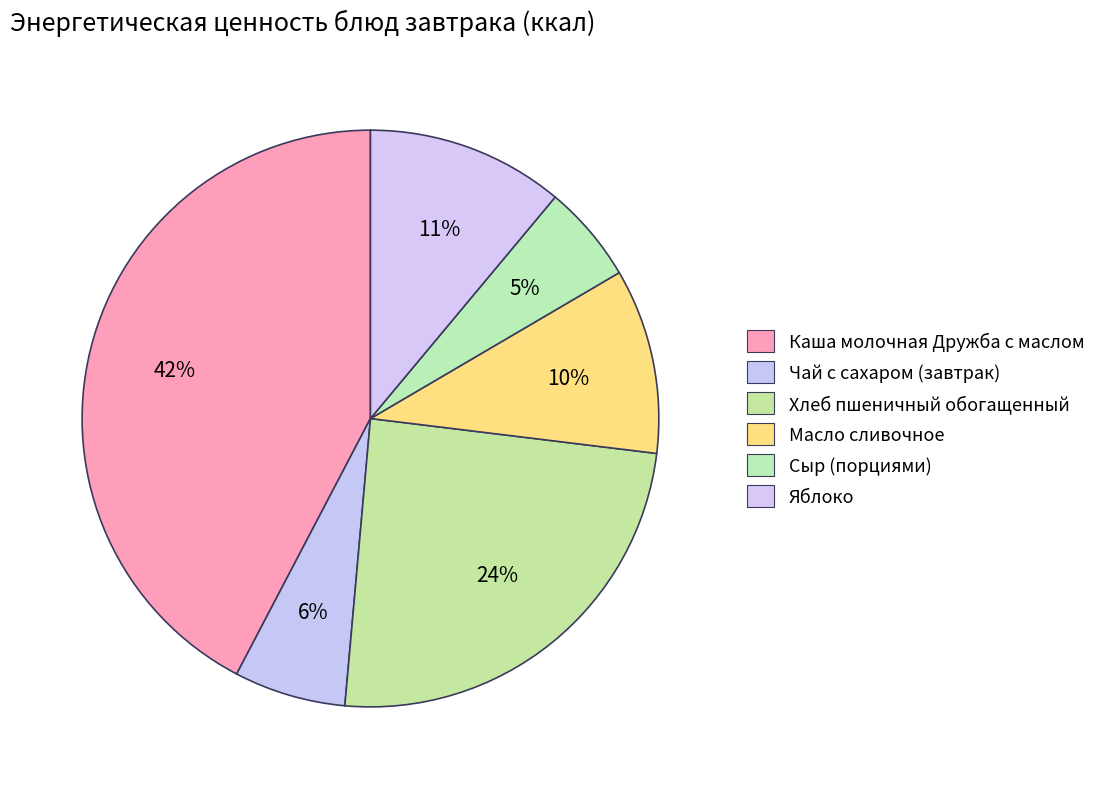

How many slices are in this pie chart?

6